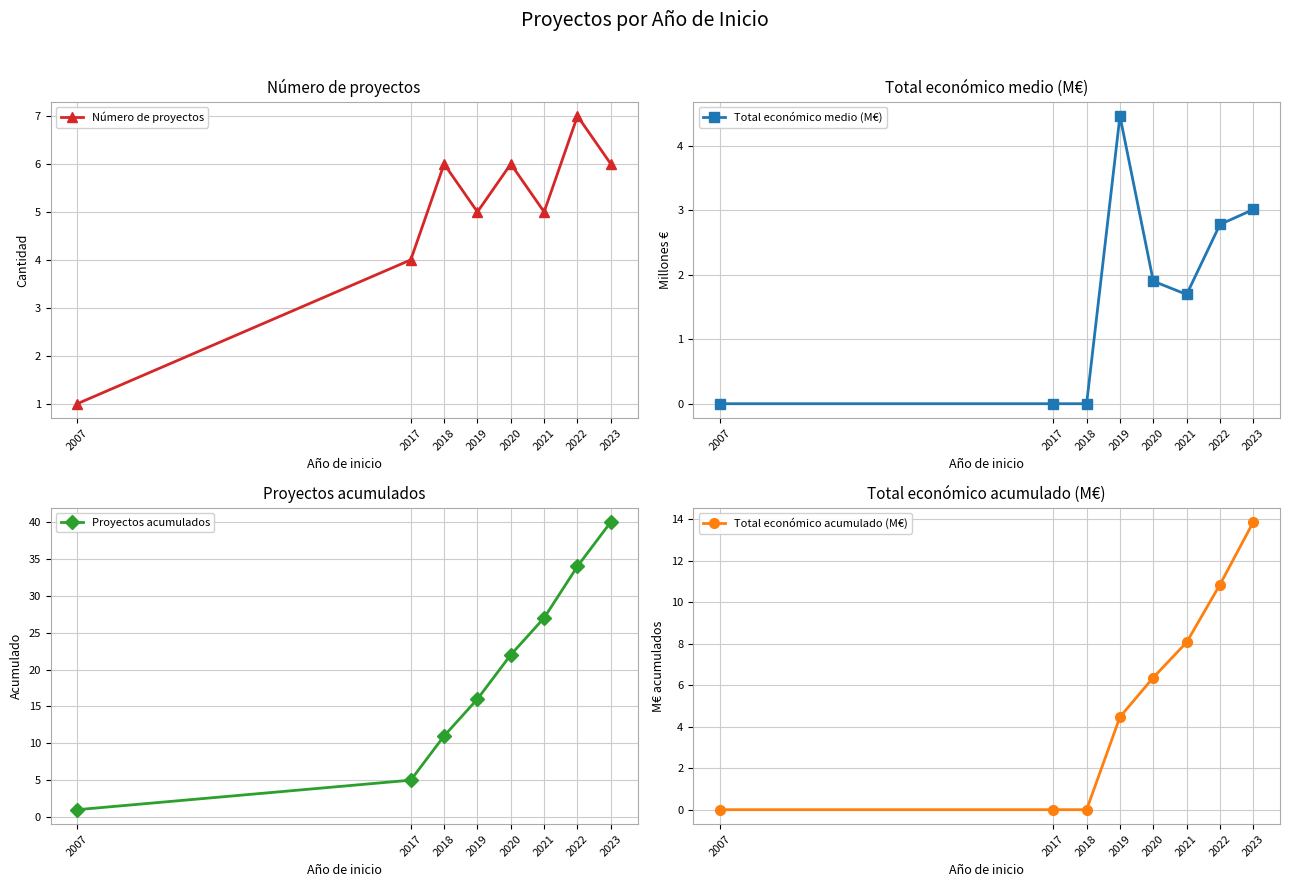

How many values in the Total económico medio (M€) series exceed 1?

5